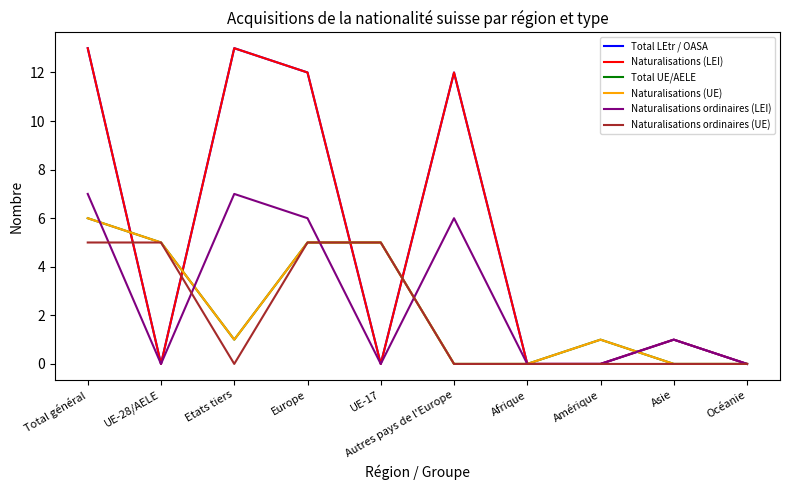

Where is Naturalisations ordinaires (UE) nearest to the value 2?

Etats tiers